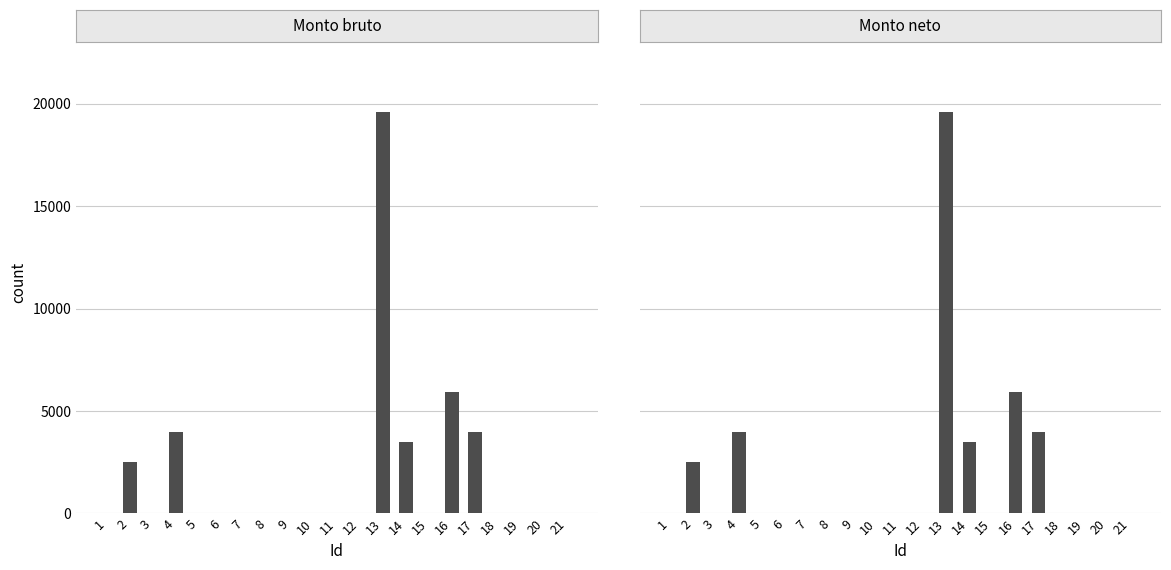

Which category has the lowest value across all series?

1